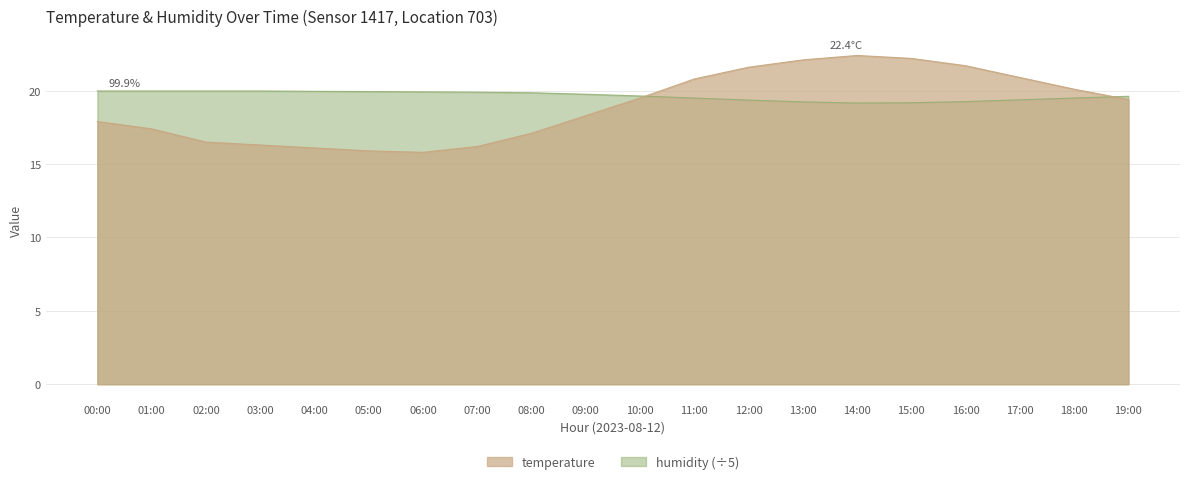

Which series has the largest range (max minus min)?

temperature